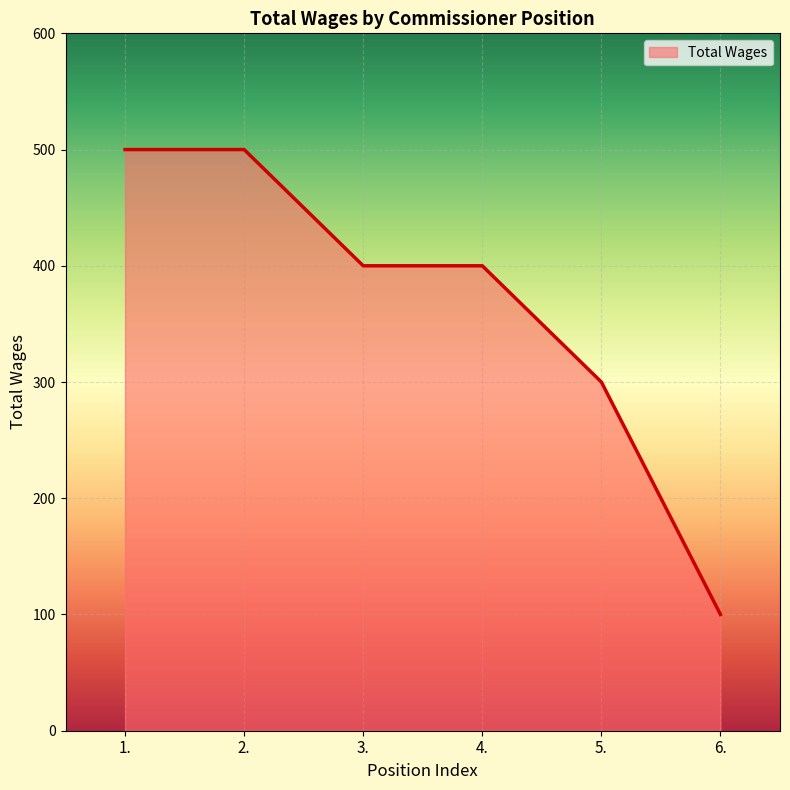

Where does the data first go above 400?

1.